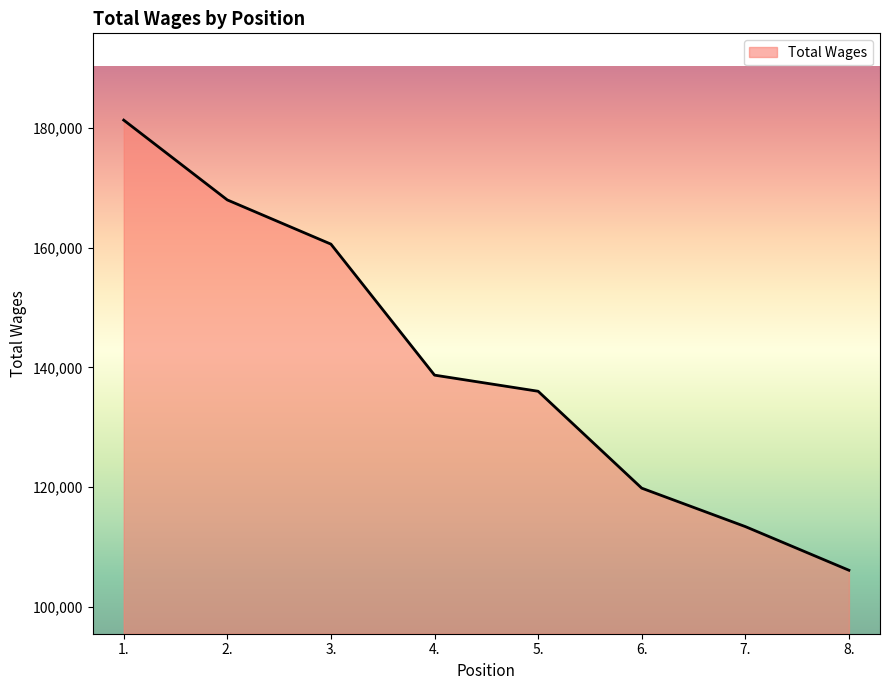

Which category has the lowest value across all series?

8.